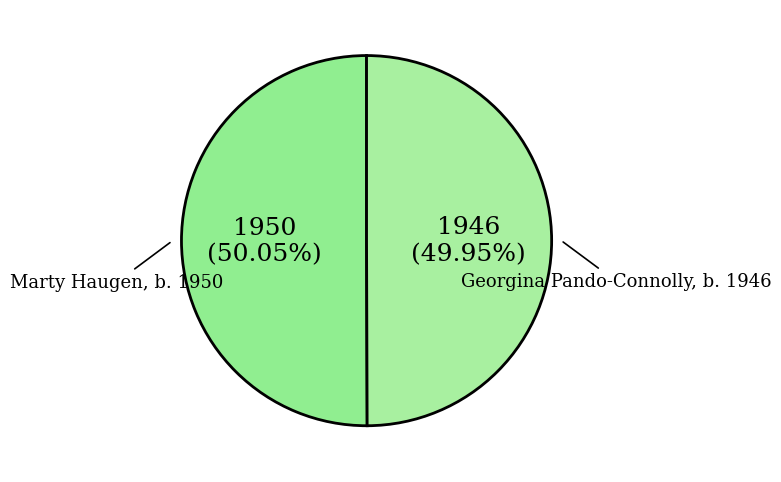

Is the sum of Marty Haugen, b. 1950 and Georgina Pando-Connolly, b. 1946 greater than half?

Yes